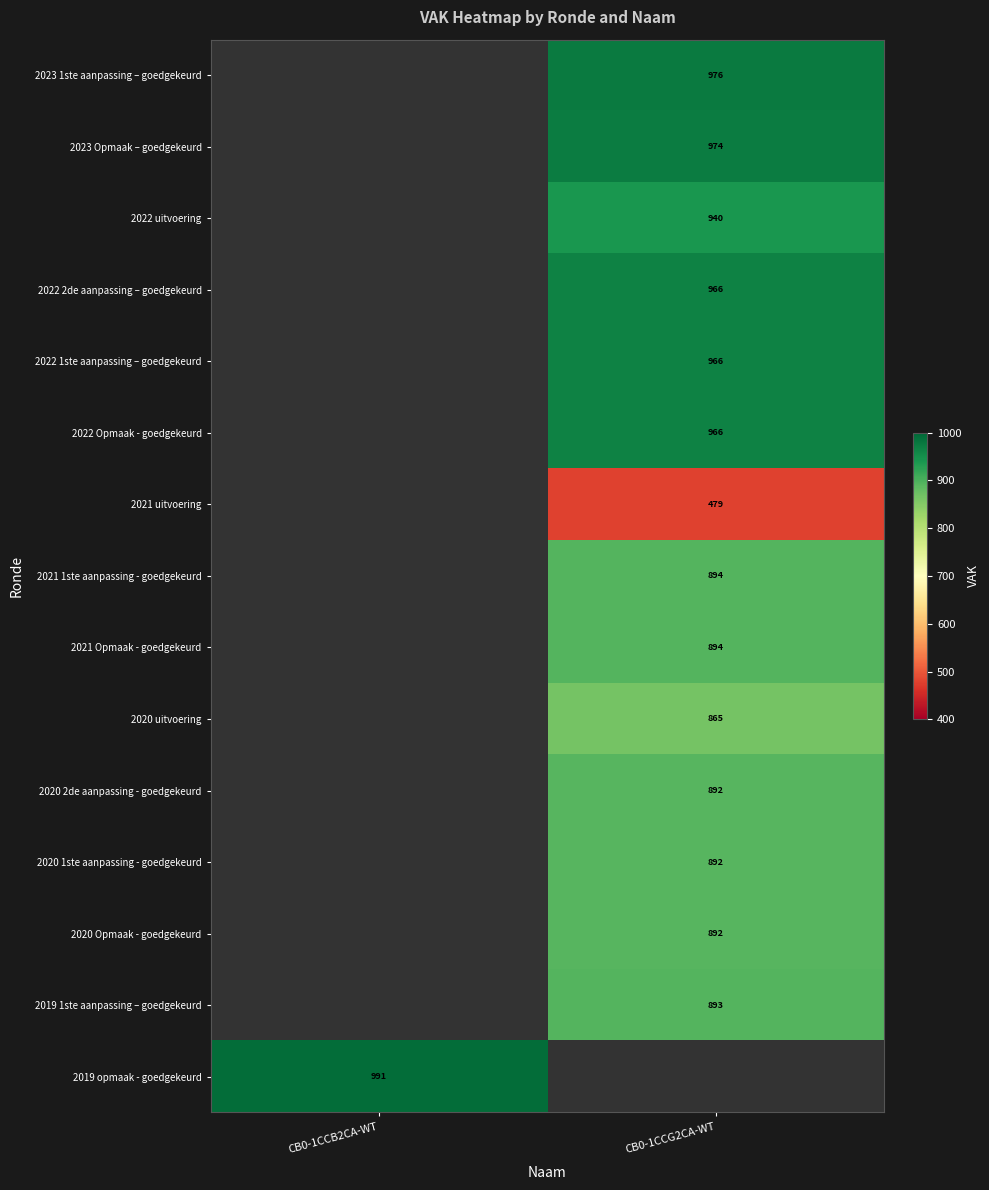

The 2020 2de aanpassing - goedgekeurd series shows 1345 at CB0-1CCG2CA-WT. True or false?

False